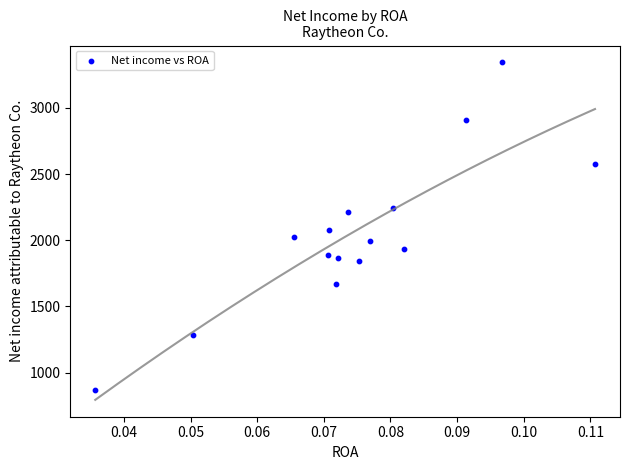

What is the range of Y values (max minus min)?

2472